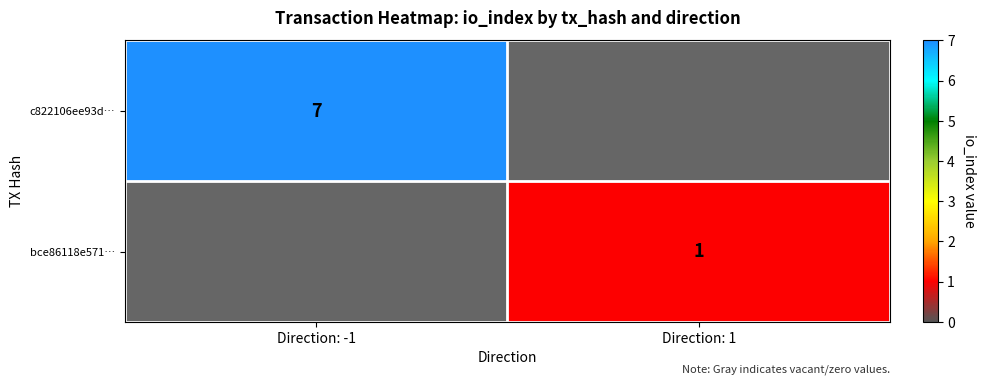

The c822106ee93d… series shows -3 at Direction: 1. True or false?

False